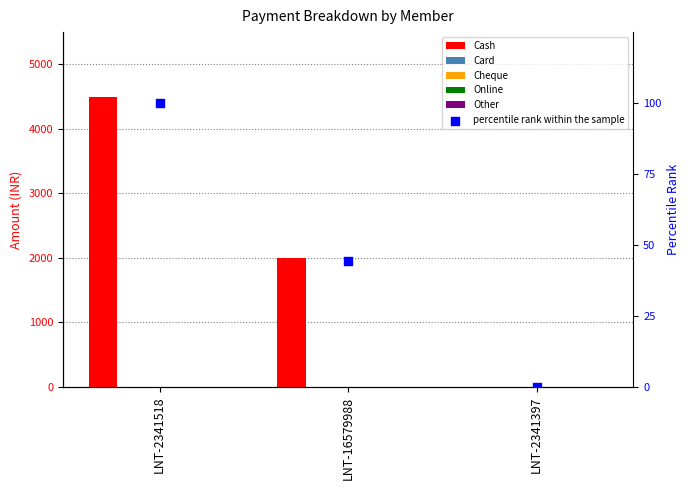

Which series contains the highest Y value?

Cash